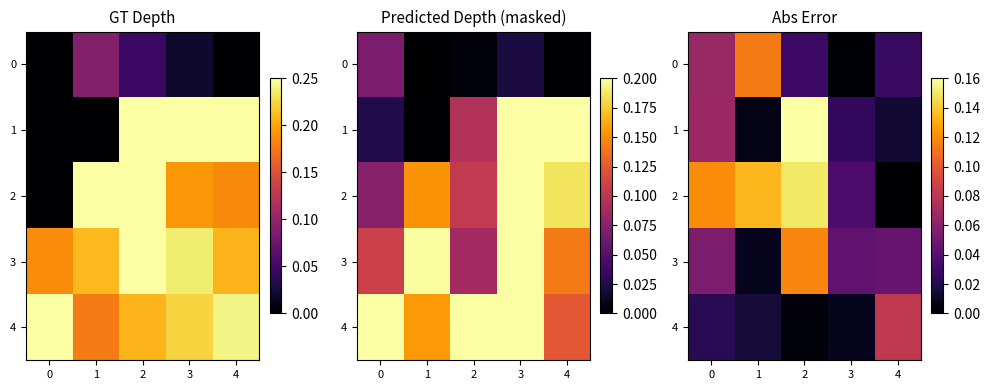

How many distinct data groups are displayed?

5